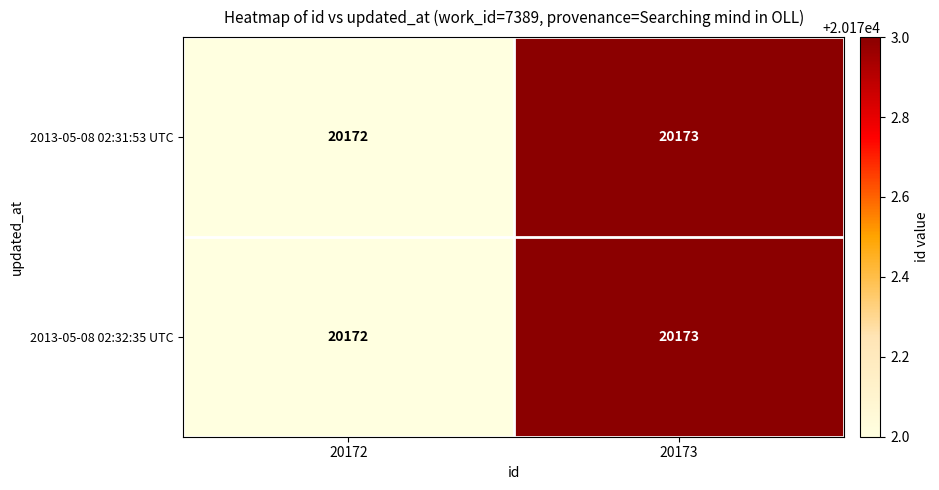

Reading left to right, what are all the values shown in this chart?

2013-05-08 02:31:53 UTC: 20172	20173
2013-05-08 02:32:35 UTC: 20172	20173